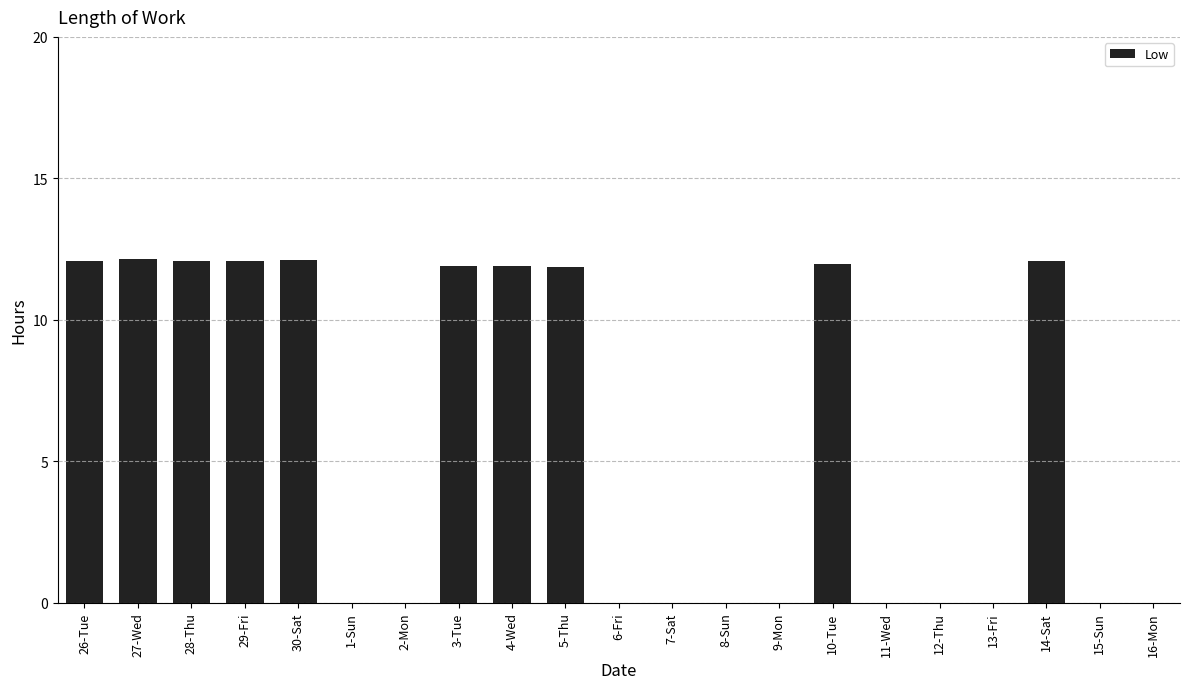

Reading right to left, list all the values displayed in this chart.

0.0	0.0	12.1	0.0	0.0	0.0	12.0	0.0	0.0	0.0	0.0	11.9	11.9	11.9	0.0	0.0	12.1	12.1	12.1	12.1	12.1